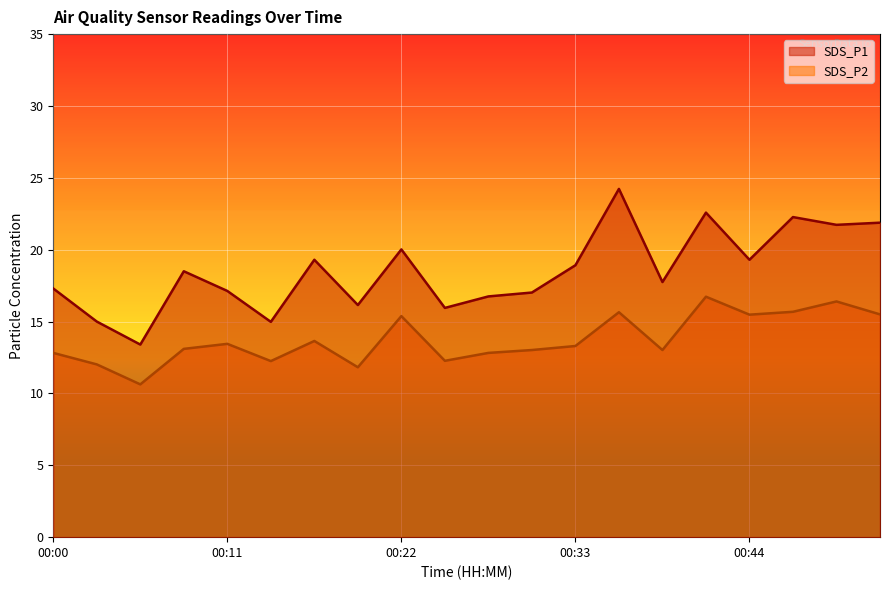

Reading left to right, list all the values displayed in this chart.

SDS_P1: 17.3	15.0	13.4	18.5	17.1	15.0	19.3	16.1	20.0	15.9	16.8	17.0	18.9	24.2	17.8	22.6	19.3	22.3	21.7	21.9
SDS_P2: 12.8	12.0	10.6	13.1	13.4	12.2	13.7	11.8	15.4	12.3	12.8	13.0	13.3	15.7	13.0	16.7	15.5	15.7	16.4	15.5